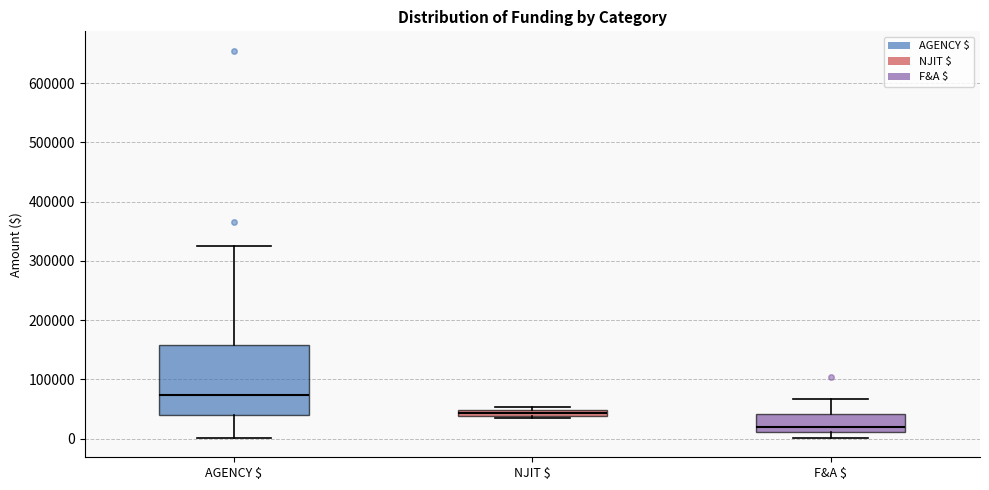

Which box's median line is the highest?

AGENCY $